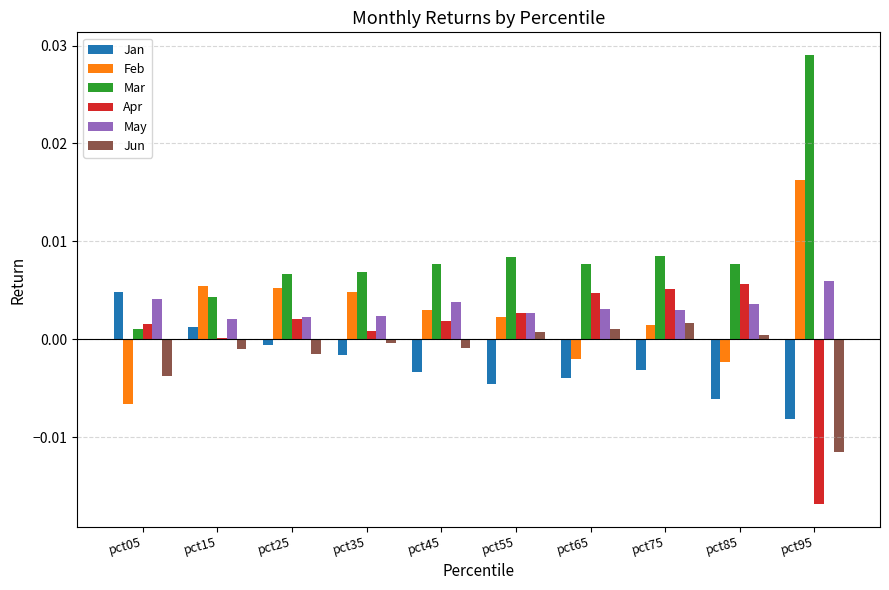

Which series has the widest spread of values?

Mar